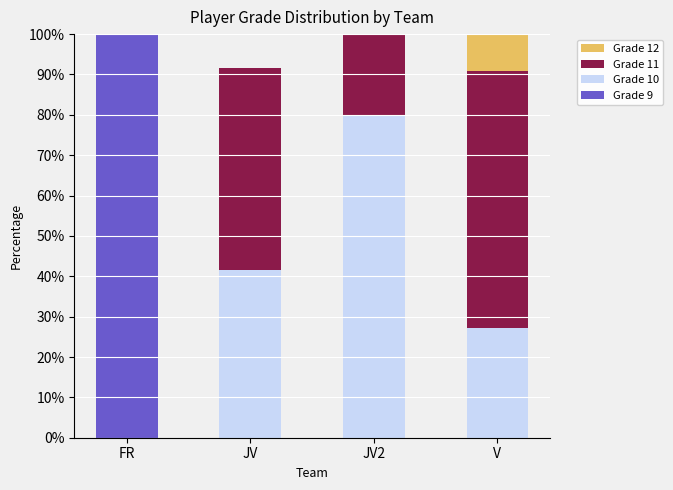

Read the Grade 12 value at V.

9.1